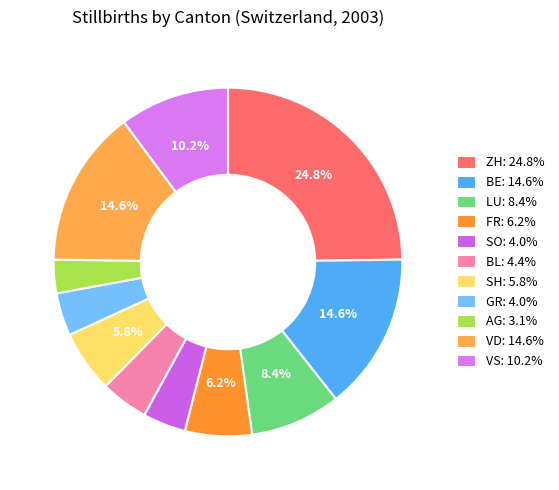

Count the number of slices in the pie.

11